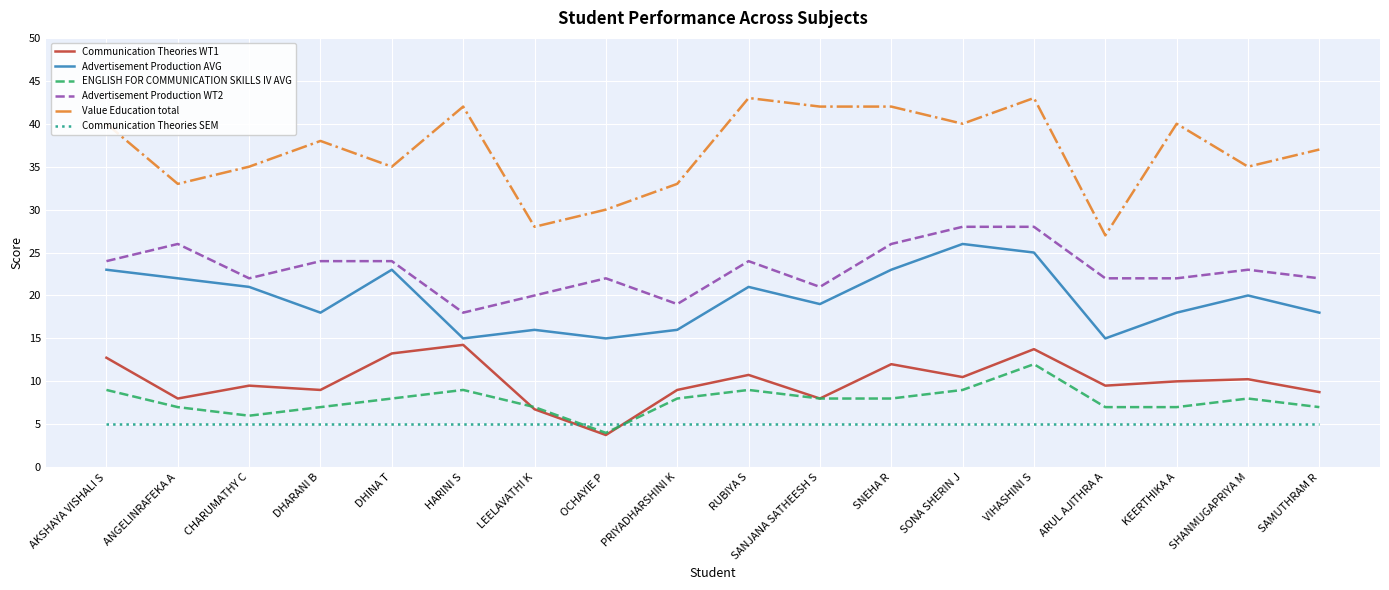

What is the difference between the Advertisement Production WT2 values at CHARUMATHY C and LEELAVATHI K?

2.0